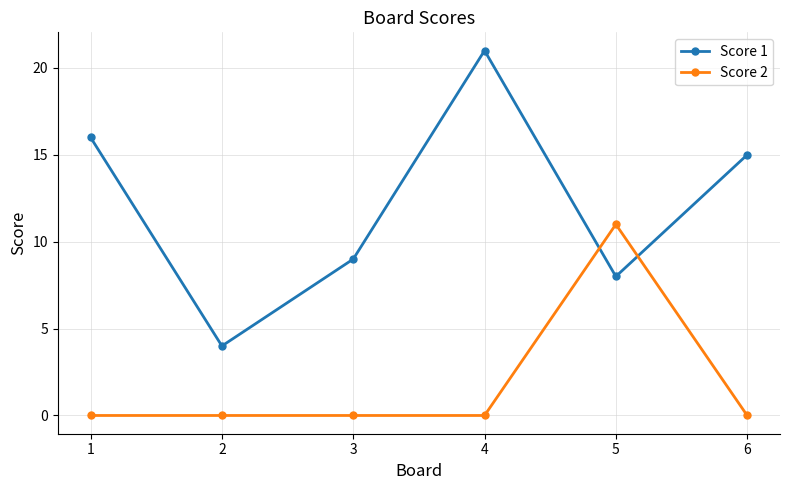

What are all the series names shown in the legend?

Score 1, Score 2